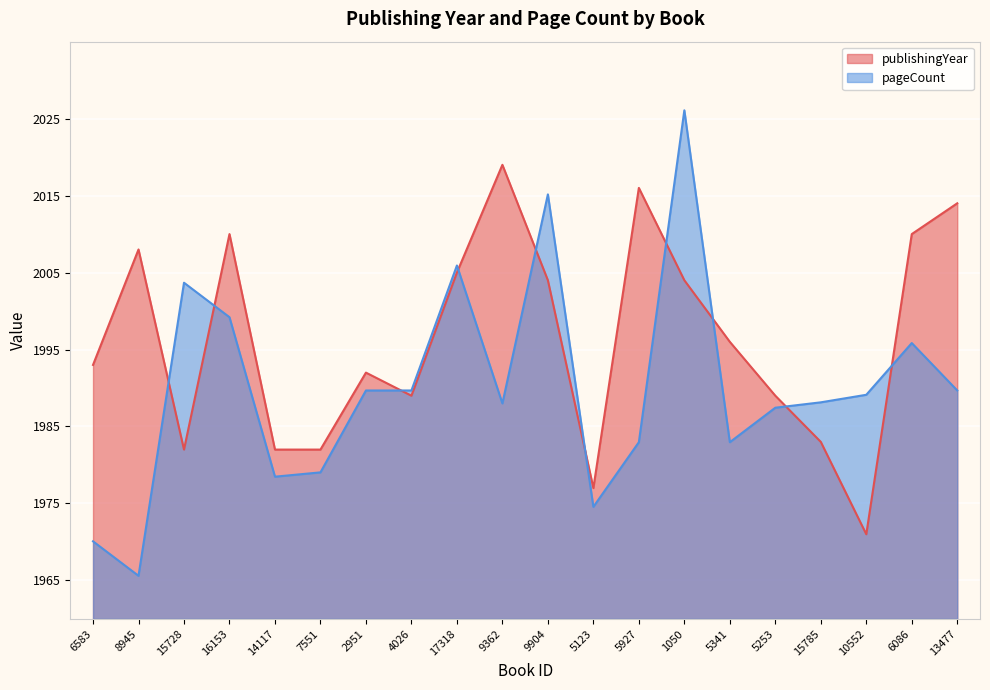

Where does the pageCount series first go above 1989?

15728